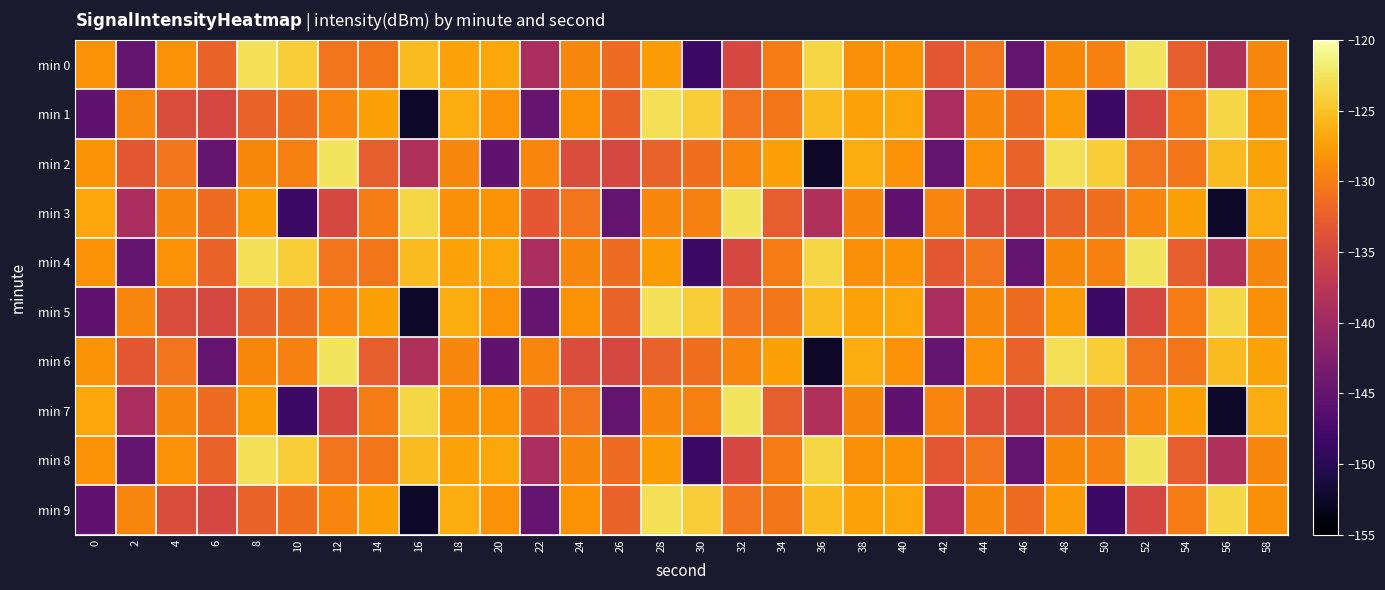

How many data points does each series have?

30